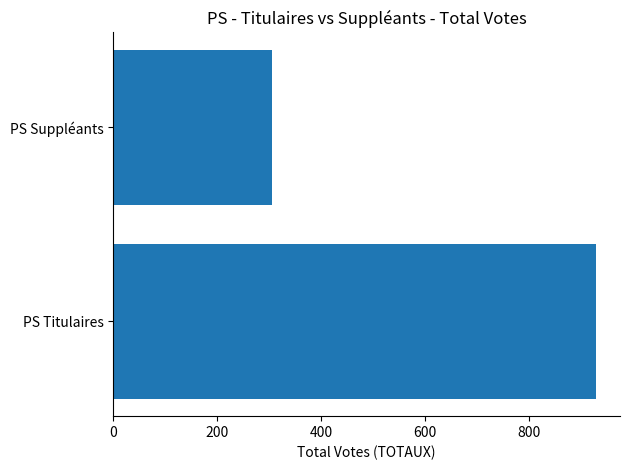

What is the smallest value displayed?

304